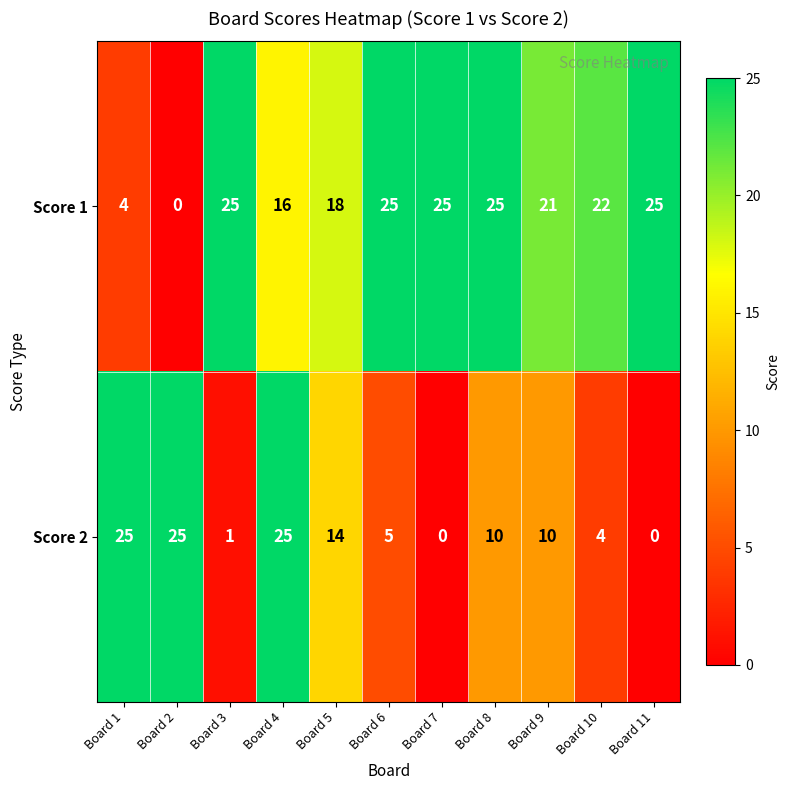

Reading left to right, transcribe all the data shown in this chart.

Score 1: Board 1=4	Board 2=0	Board 3=25	Board 4=16	Board 5=18	Board 6=25	Board 7=25	Board 8=25	Board 9=21	Board 10=22	Board 11=25
Score 2: Board 1=25	Board 2=25	Board 3=1	Board 4=25	Board 5=14	Board 6=5	Board 7=0	Board 8=10	Board 9=10	Board 10=4	Board 11=0